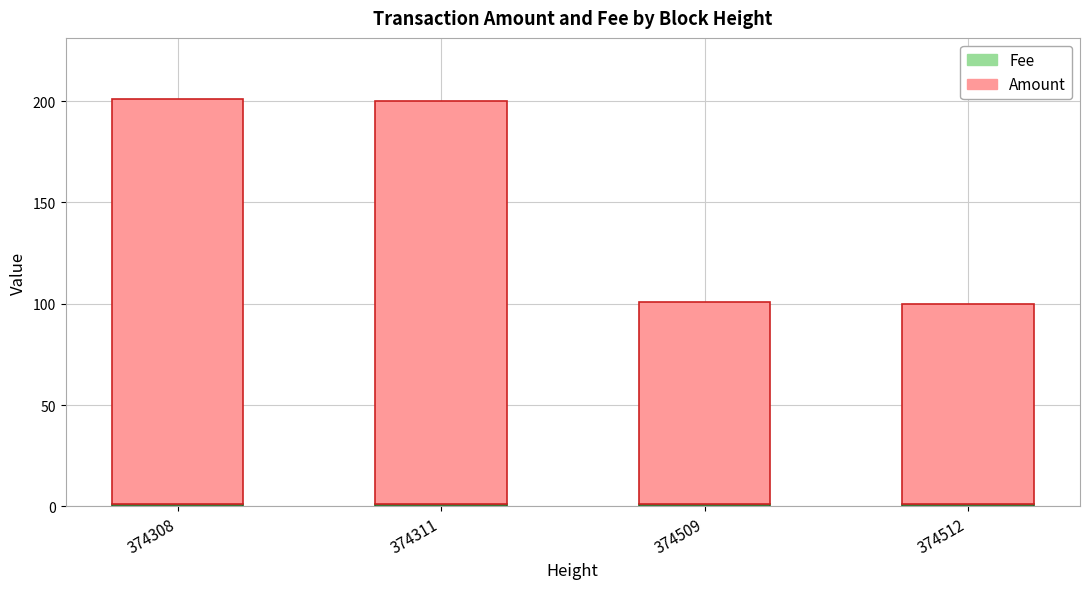

Where does the Amount series first go above 199?

374308